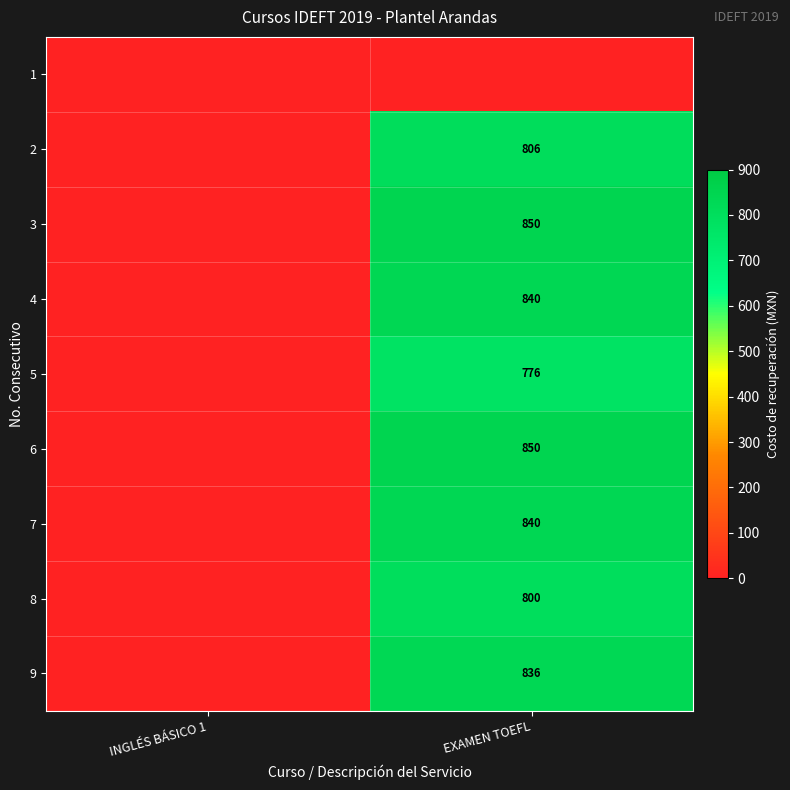

The 5 series shows 776 at EXAMEN TOEFL. True or false?

True